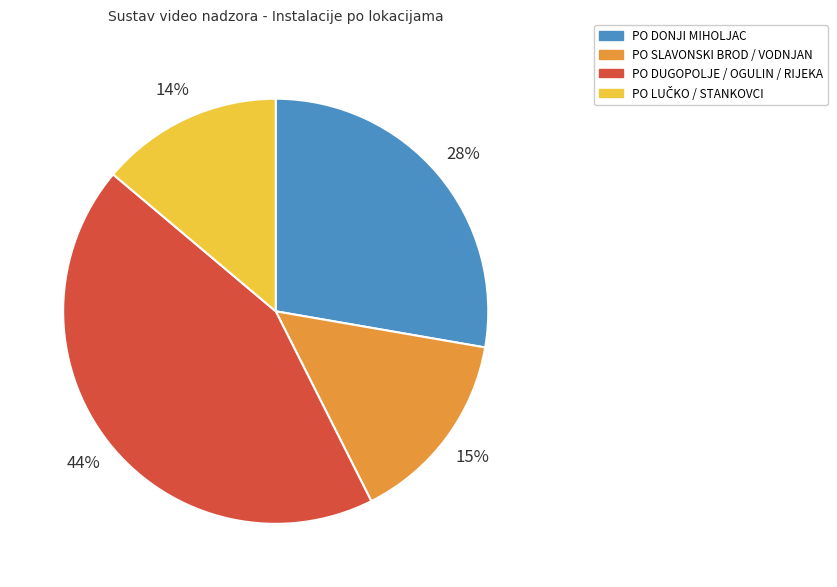

Does any single category account for the majority?

No